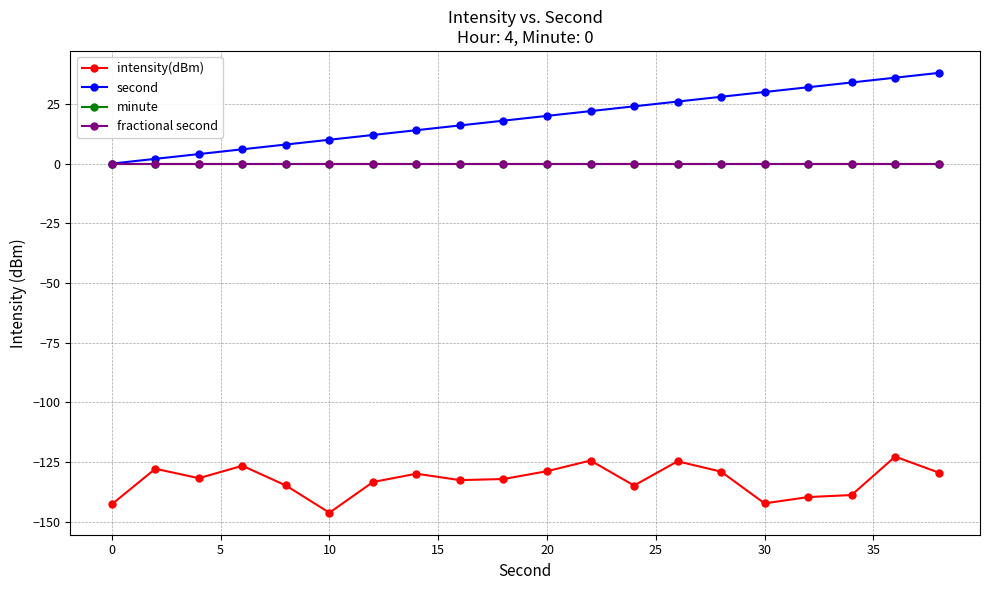

Does the chart have visible grid lines?

Yes